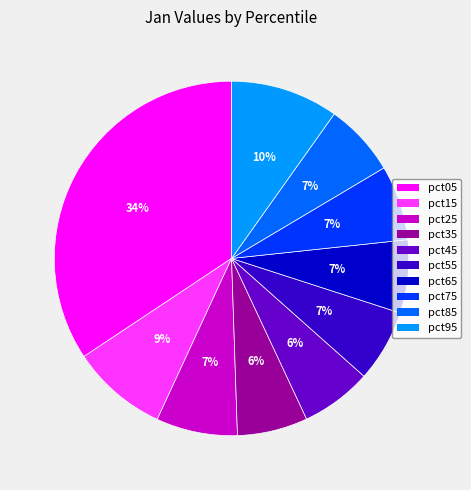

What is the largest slice in the pie chart?

pct05